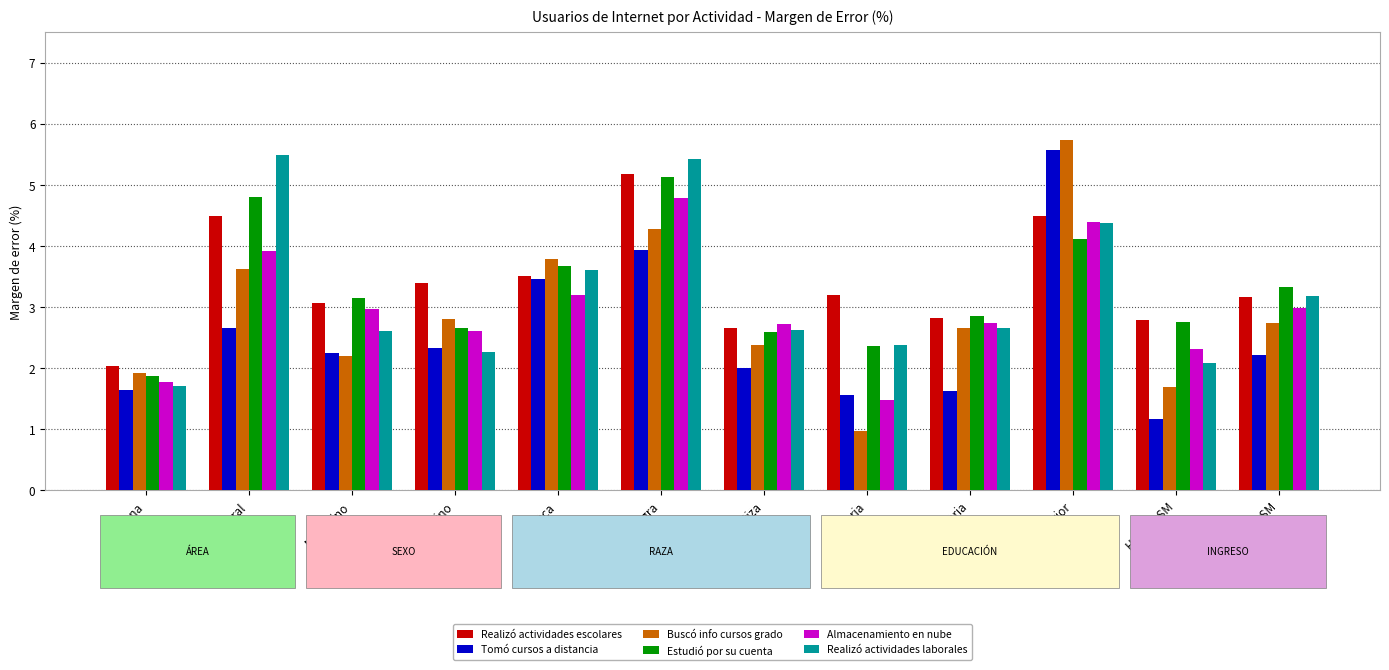

Which series has the largest total across all categories?

Realizó actividades escolares